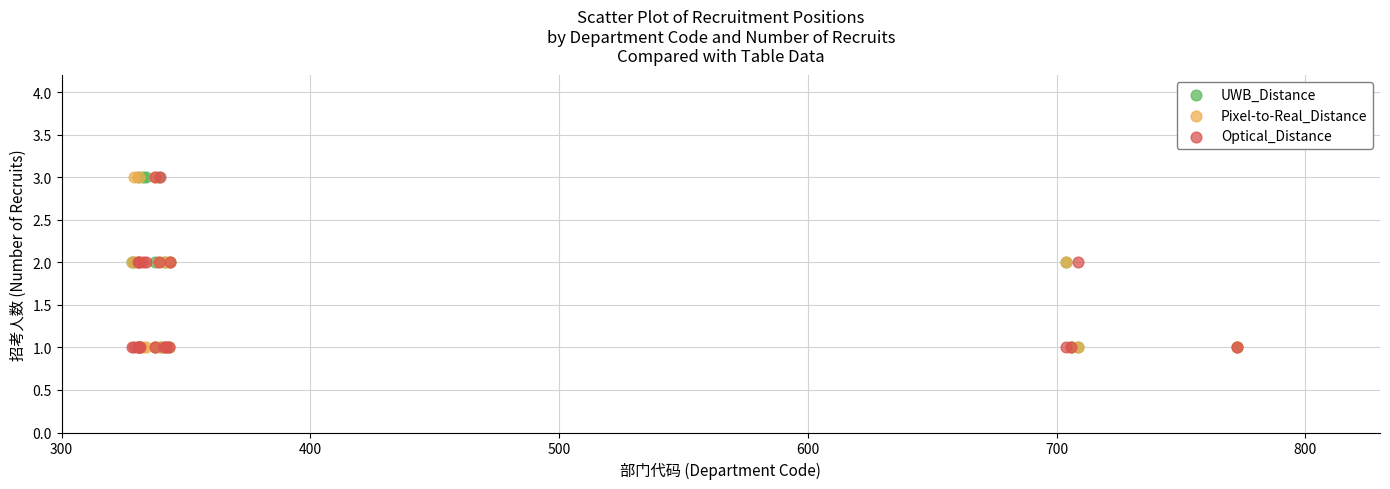

What are all the series names shown in the legend?

UWB_Distance, Pixel-to-Real_Distance, Optical_Distance